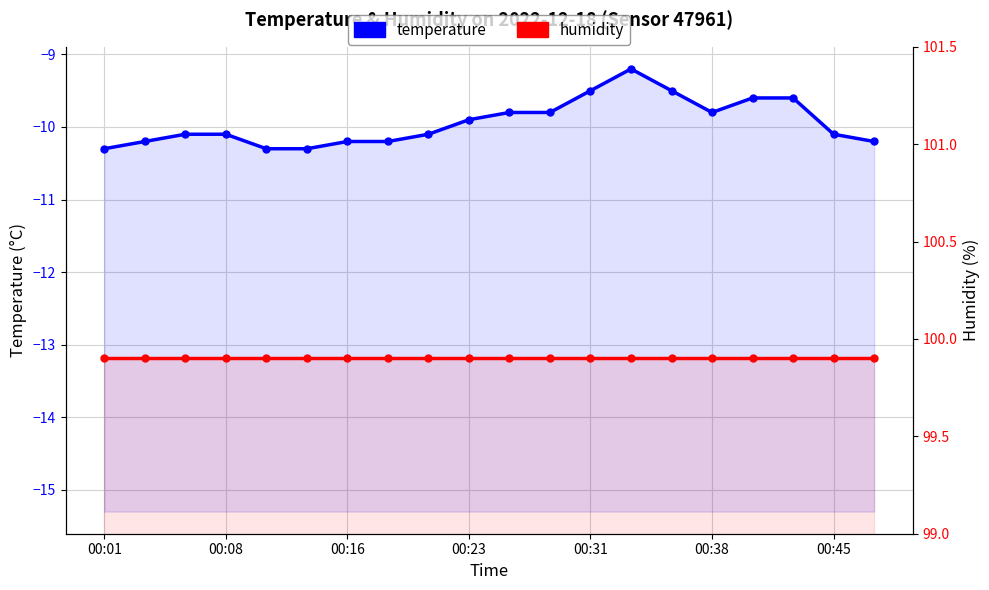

Reading left to right, what are all the values shown in this chart?

temperature: -10.3	-10.2	-10.1	-10.1	-10.3	-10.3	-10.2	-10.2	-10.1	-9.9	-9.8	-9.8	-9.5	-9.2	-9.5	-9.8	-9.6	-9.6	-10.1	-10.2
humidity: 99.9	99.9	99.9	99.9	99.9	99.9	99.9	99.9	99.9	99.9	99.9	99.9	99.9	99.9	99.9	99.9	99.9	99.9	99.9	99.9